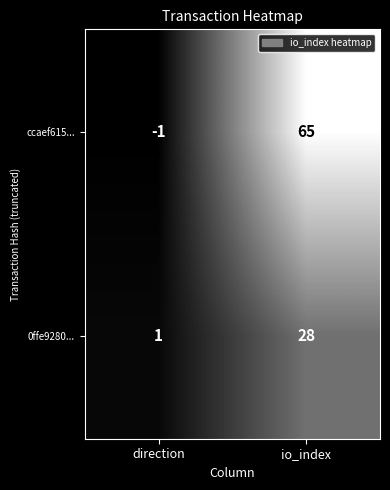

At how many categories does at least one series exceed 0?

2